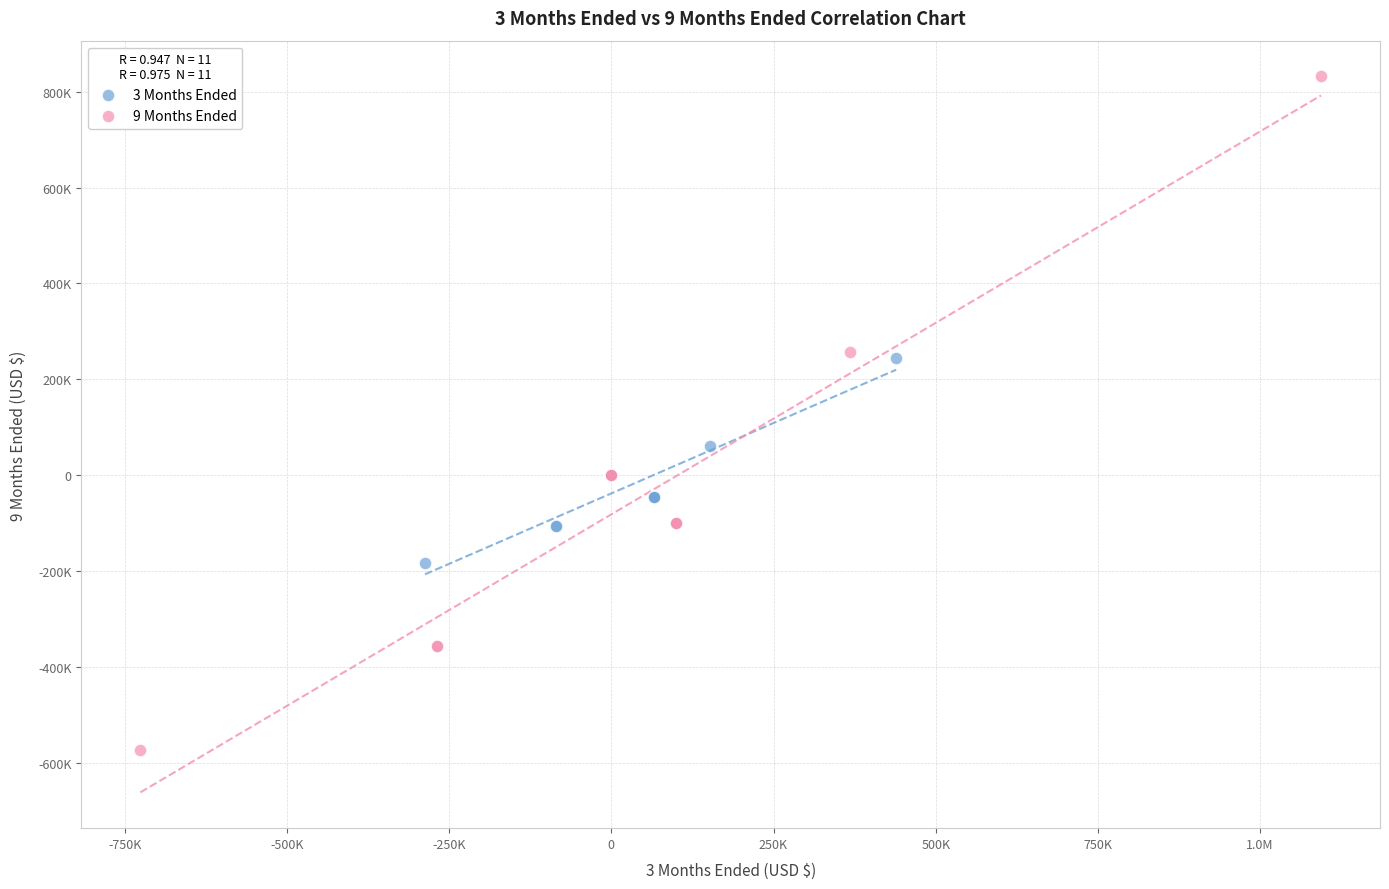

Which series contains the highest Y value?

9 Months Ended